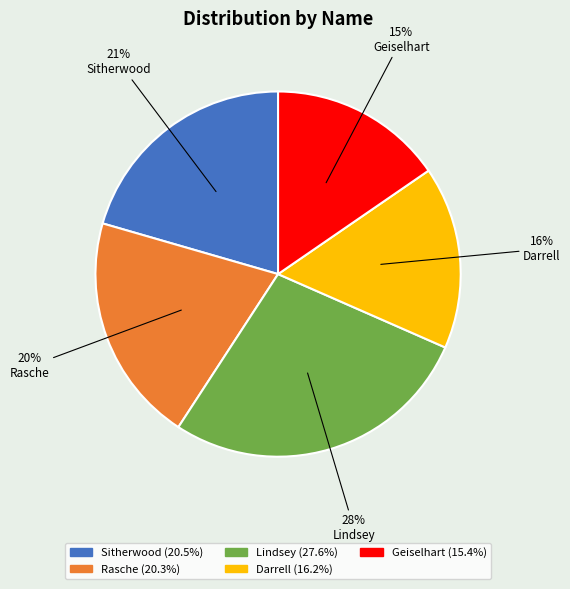

Which slice is the largest?

Lindsey